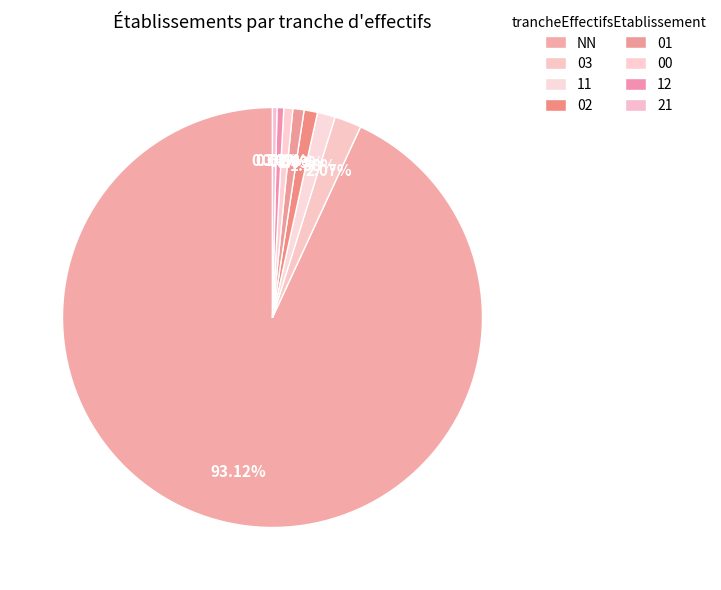

Count the number of slices in the pie.

8